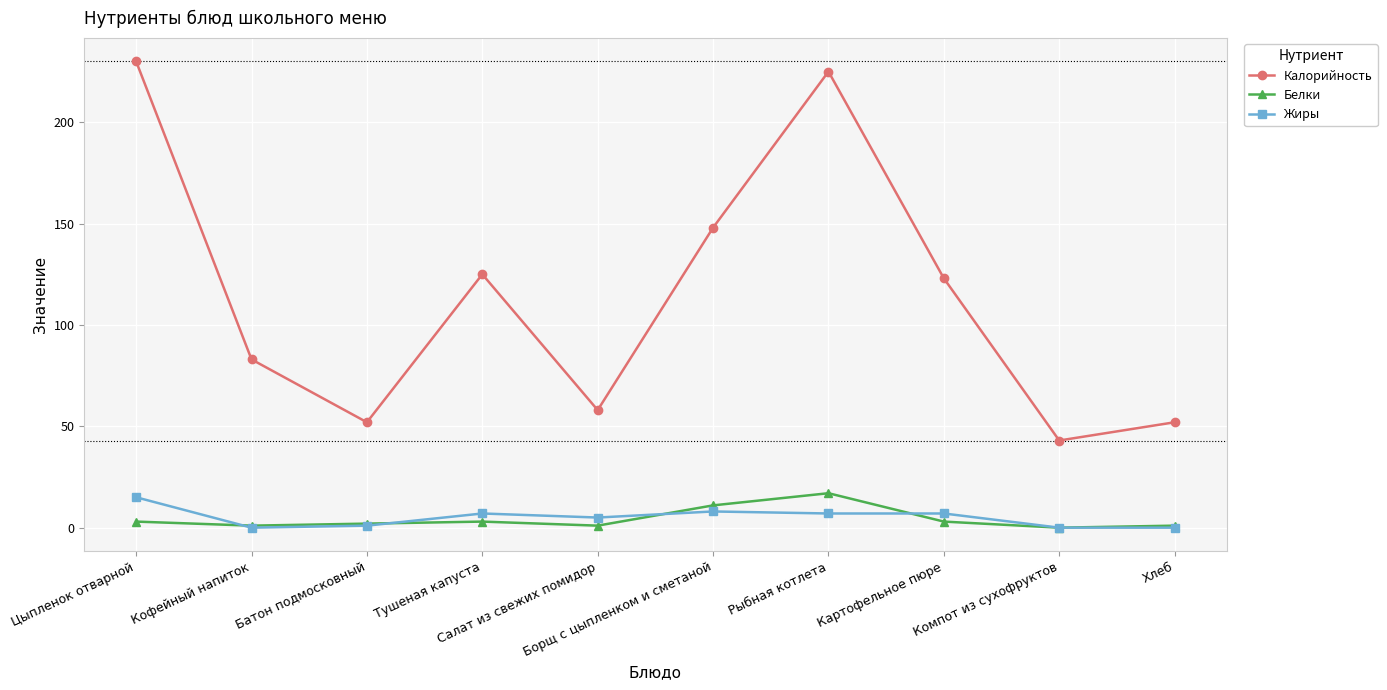

True or false: Калорийность and Жиры cross at least once.

False